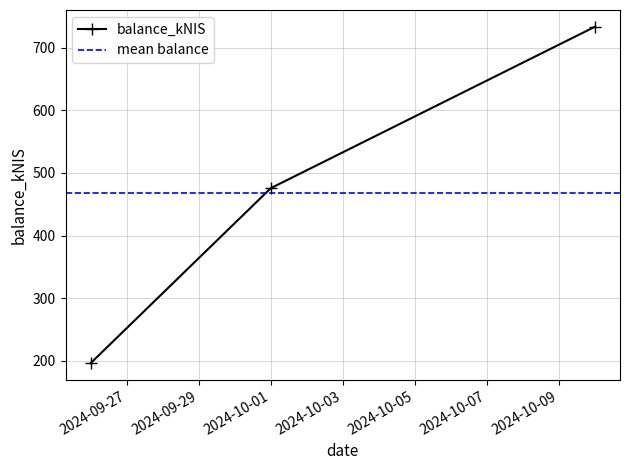

The chart shows a value of 345.9 at 2024-10-10. True or false?

False